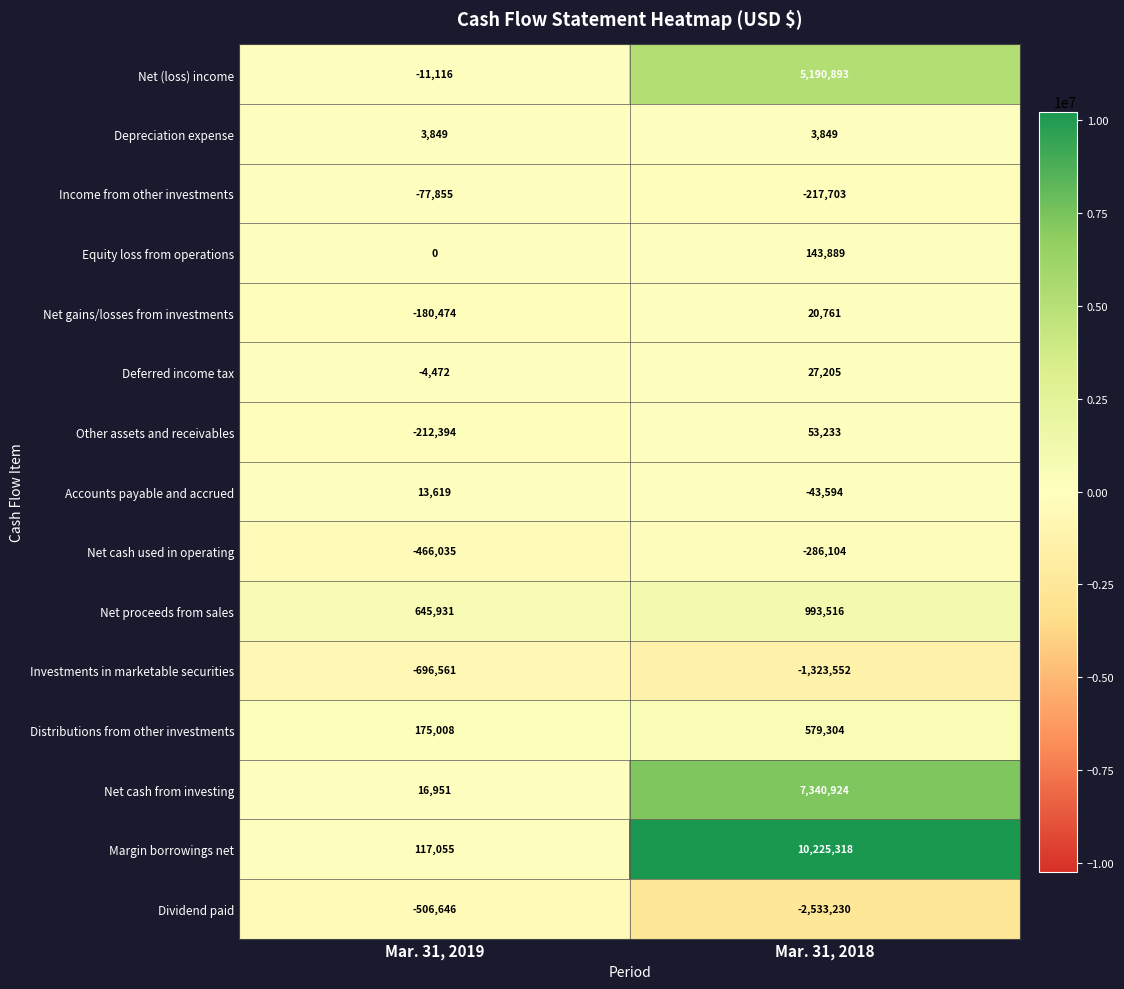

Reading left to right, what are all the values shown in this chart?

Net (loss) income: -11116	5190893
Depreciation expense: 3849	3849
Income from other investments: -77855	-217703
Equity loss from operations: 0	143889
Net gains/losses from investments: -180474	20761
Deferred income tax: -4472	27205
Other assets and receivables: -212394	53233
Accounts payable and accrued: 13619	-43594
Net cash used in operating: -466035	-286104
Net proceeds from sales: 645931	993516
Investments in marketable securities: -696561	-1323552
Distributions from other investments: 175008	579304
Net cash from investing: 16951	7340924
Margin borrowings net: 117055	10225318
Dividend paid: -506646	-2533230